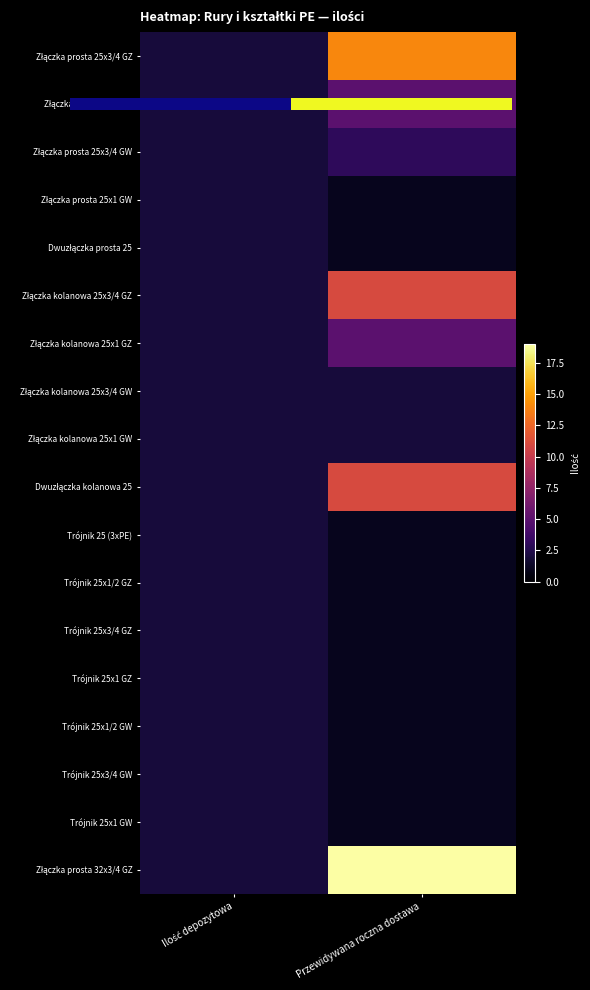

How many series are shown in this chart?

18